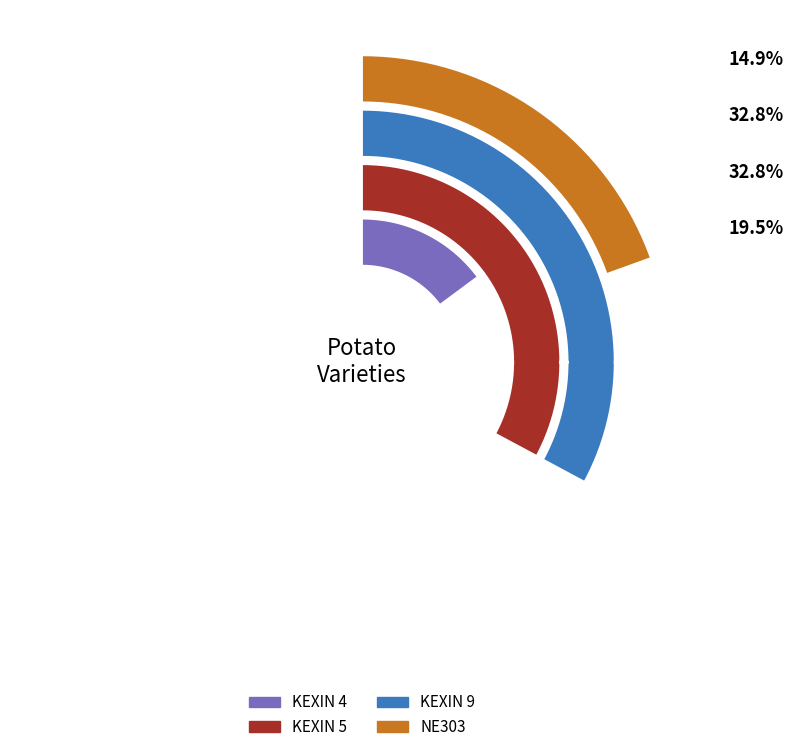

To the nearest percent, what is the difference between the largest and smallest slice percentages?

18%